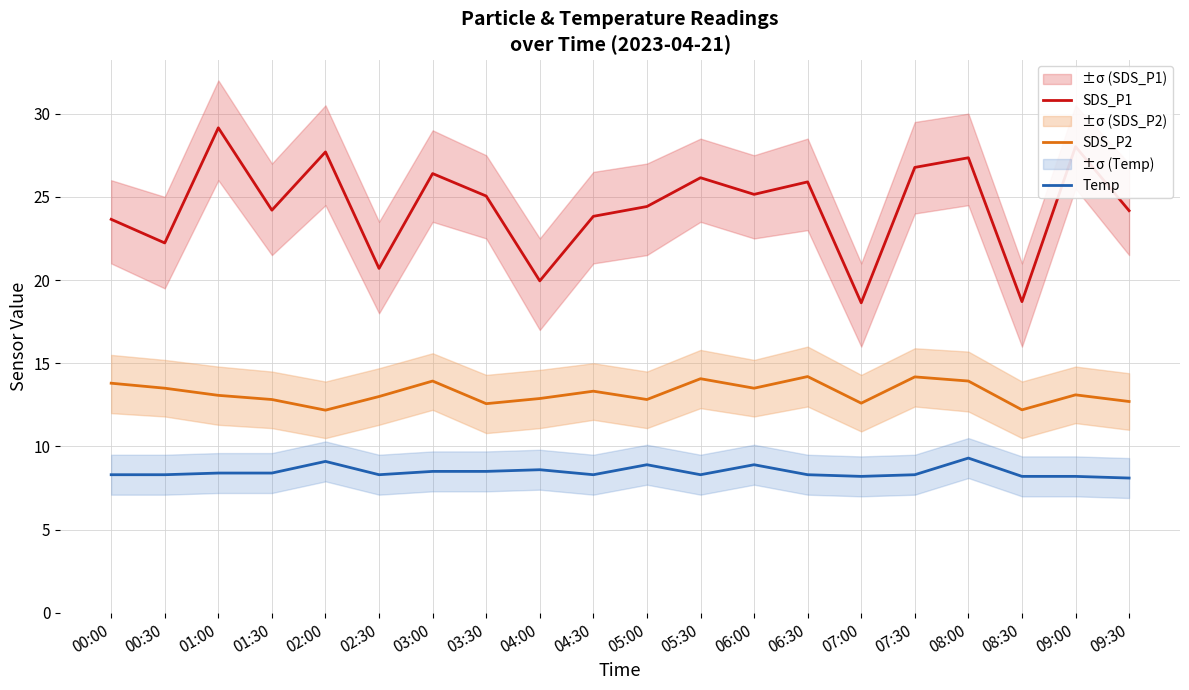

Between 03:30 and 04:00, which series saw the biggest shift?

SDS_P1